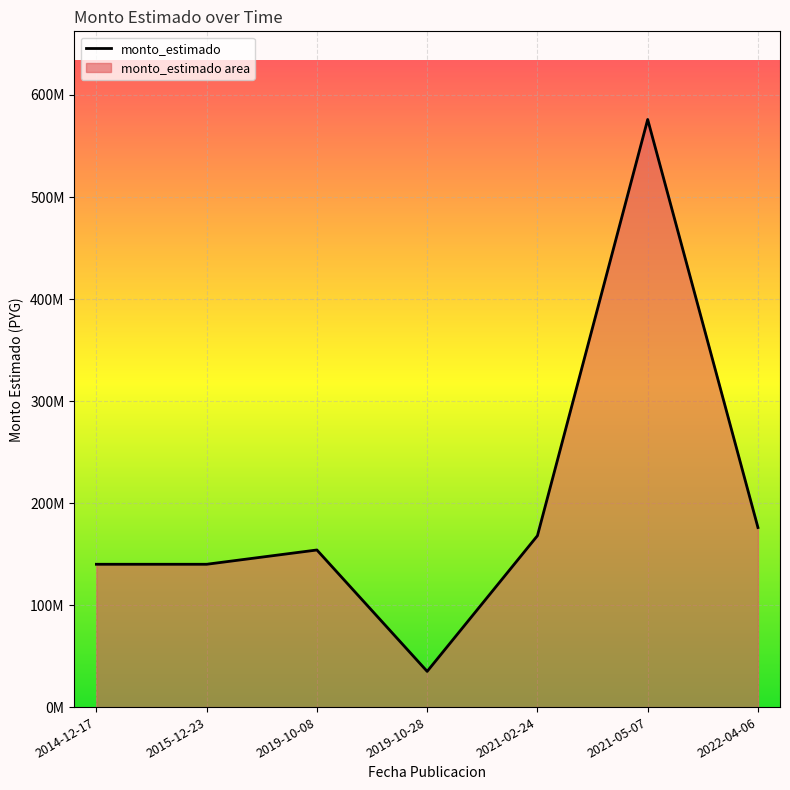

How many interior local peaks (higher than both neighbors) does the data have?

2